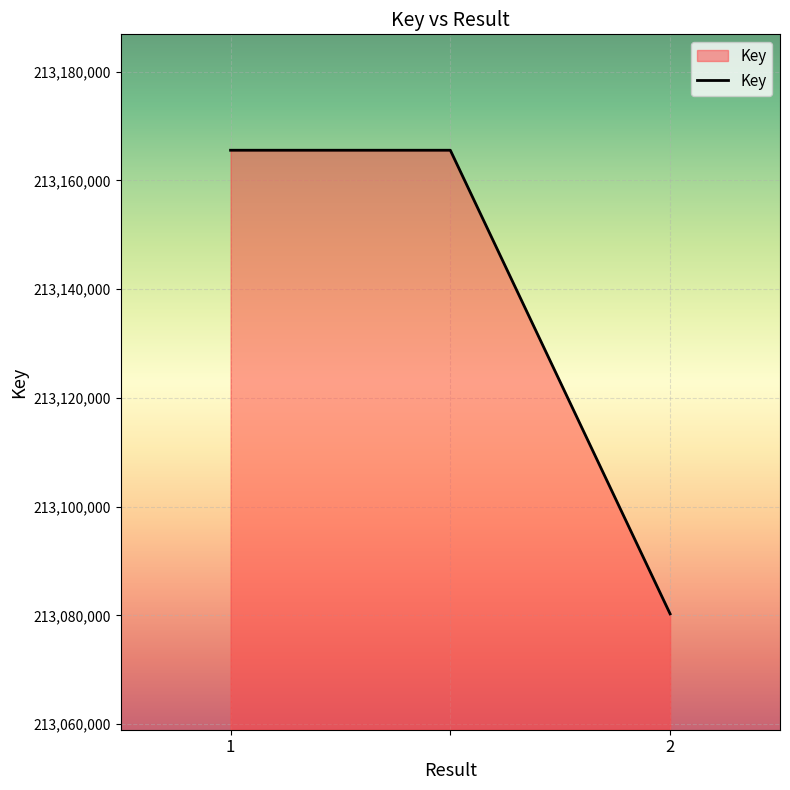

What is the average value?

213137127